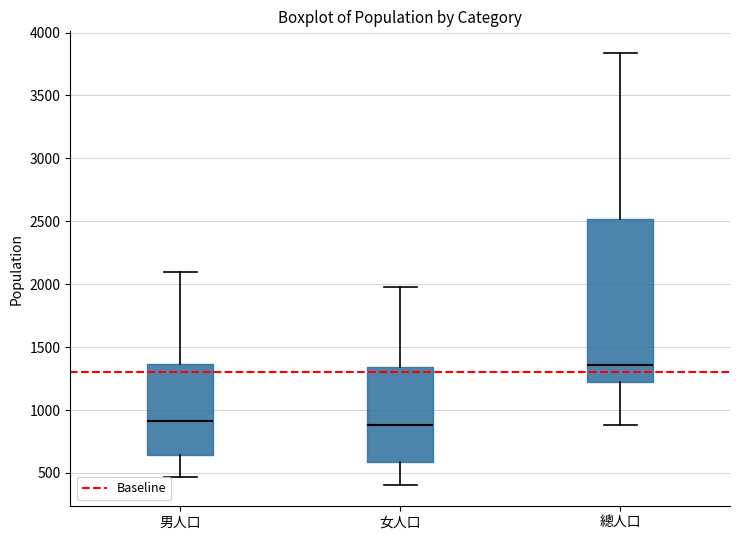

Reading left to right, transcribe this box plot: for each box, give where its median line is, the range the box spans, and where its two whiskers end, as read against the y-axis. The values are not printed on the chart, so give them approximately, as read against the axis.

男人口: median 900, box 650 to 1350, whiskers 450 to 2100
女人口: median 900, box 600 to 1350, whiskers 400 to 2000
總人口: median 1350, box 1250 to 2500, whiskers 900 to 3850